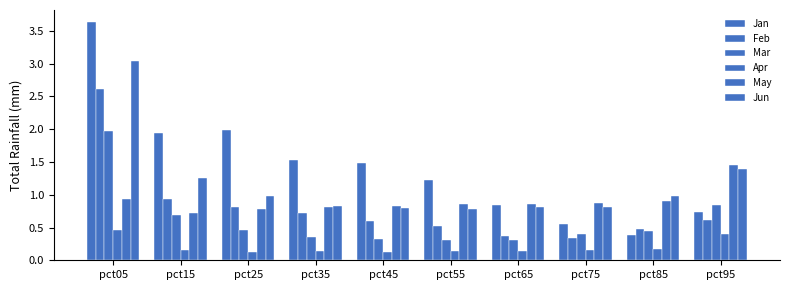

Reading left to right, list all the values displayed in this chart.

Jan: pct05=3.6	pct15=1.9	pct25=2.0	pct35=1.5	pct45=1.5	pct55=1.2	pct65=0.9	pct75=0.6	pct85=0.4	pct95=0.7
Feb: pct05=2.6	pct15=0.9	pct25=0.8	pct35=0.7	pct45=0.6	pct55=0.5	pct65=0.4	pct75=0.3	pct85=0.5	pct95=0.6
Mar: pct05=2.0	pct15=0.7	pct25=0.5	pct35=0.4	pct45=0.3	pct55=0.3	pct65=0.3	pct75=0.4	pct85=0.4	pct95=0.8
Apr: pct05=0.5	pct15=0.2	pct25=0.1	pct35=0.1	pct45=0.1	pct55=0.1	pct65=0.1	pct75=0.2	pct85=0.2	pct95=0.4
May: pct05=0.9	pct15=0.7	pct25=0.8	pct35=0.8	pct45=0.8	pct55=0.9	pct65=0.9	pct75=0.9	pct85=0.9	pct95=1.5
Jun: pct05=3.0	pct15=1.3	pct25=1.0	pct35=0.8	pct45=0.8	pct55=0.8	pct65=0.8	pct75=0.8	pct85=1.0	pct95=1.4